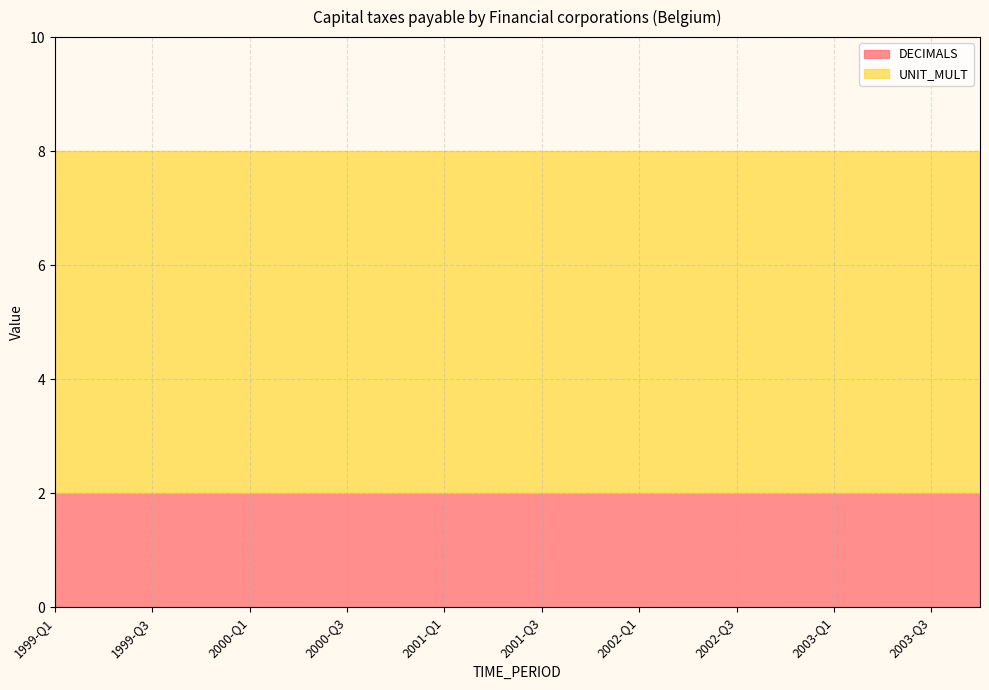

Rank the categories by DECIMALS value from lowest to highest.

1999-Q1, 1999-Q2, 1999-Q3, 1999-Q4, 2000-Q1, 2000-Q2, 2000-Q3, 2000-Q4, 2001-Q1, 2001-Q2, 2001-Q3, 2001-Q4, 2002-Q1, 2002-Q2, 2002-Q3, 2002-Q4, 2003-Q1, 2003-Q2, 2003-Q3, 2003-Q4